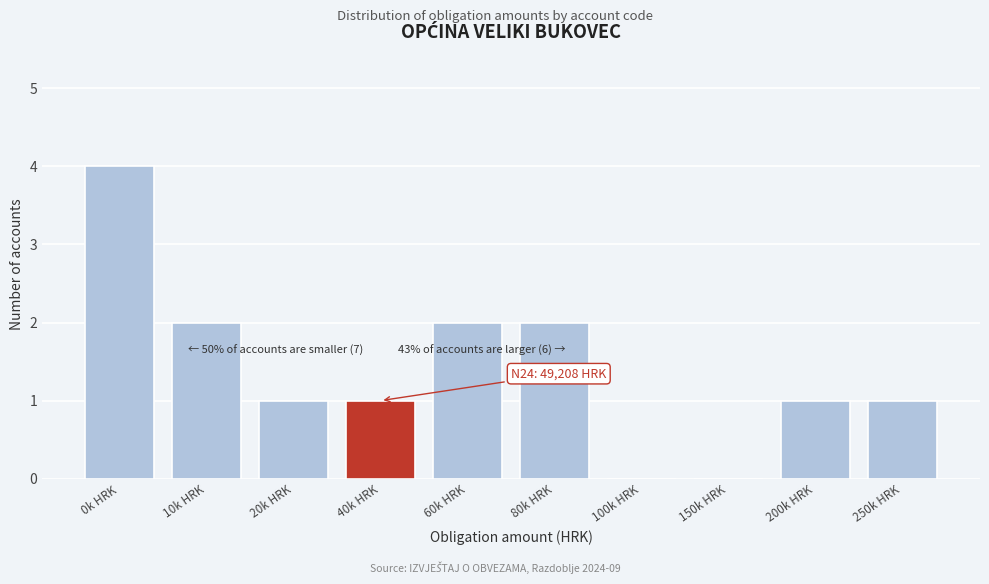

Reading right to left, extract all data points from this chart.

250k HRK=1	200k HRK=1	150k HRK=0	100k HRK=0	80k HRK=2	60k HRK=2	40k HRK=1	20k HRK=1	10k HRK=2	0k HRK=4